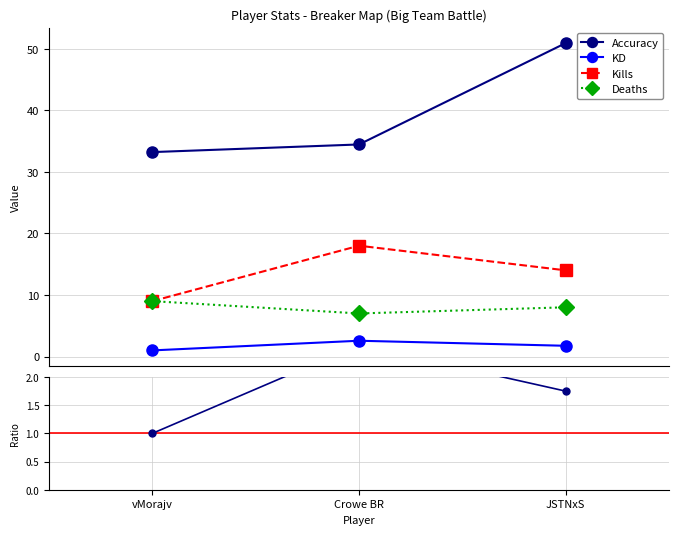

Where does the Deaths series first go above 8?

vMorajv